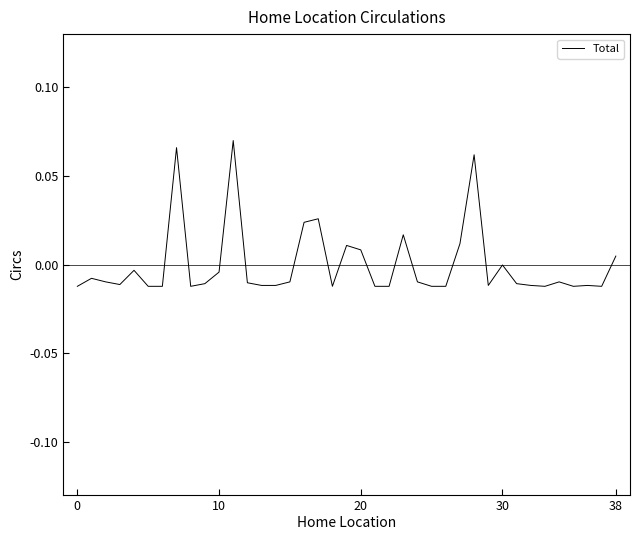

How many lines are shown in the chart?

1